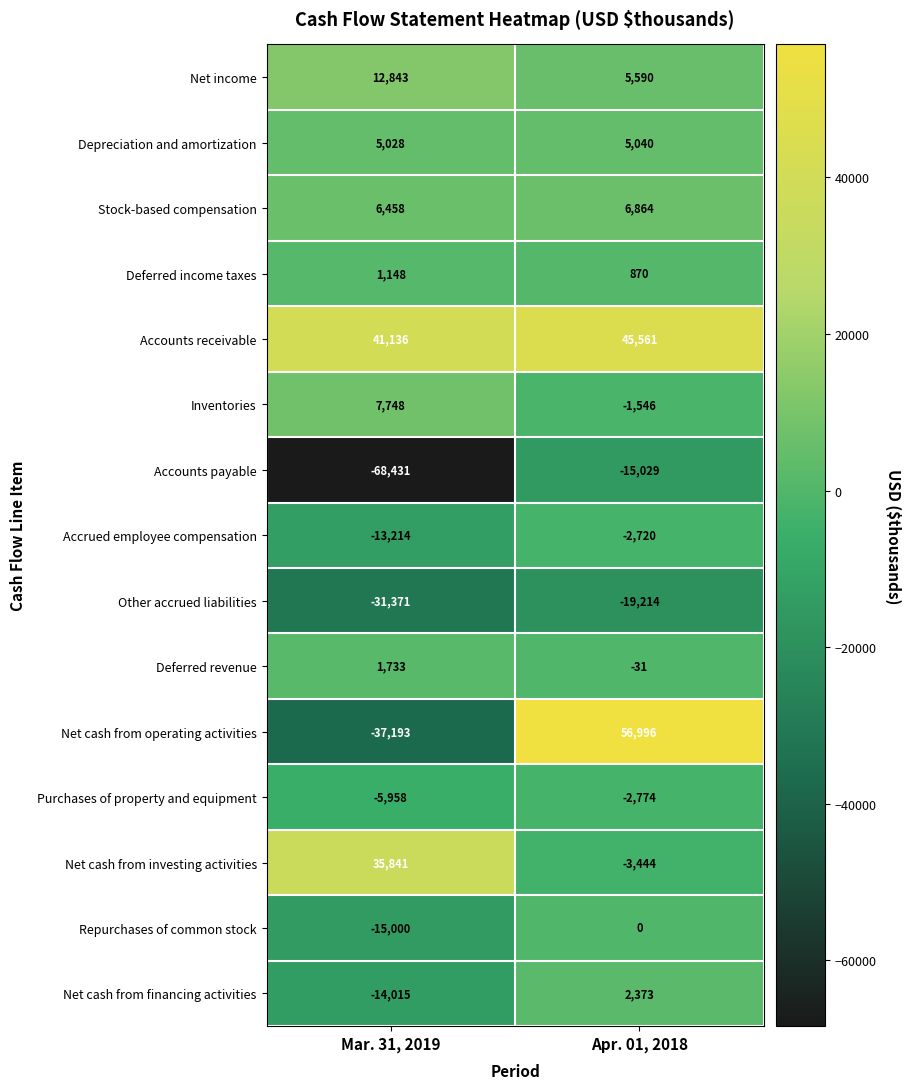

Reading right to left, what are all the values shown in this chart?

Net income: 5590	12843
Depreciation and amortization: 5040	5028
Stock-based compensation: 6864	6458
Deferred income taxes: 870	1148
Accounts receivable: 45561	41136
Inventories: -1546	7748
Accounts payable: -15029	-68431
Accrued employee compensation: -2720	-13214
Other accrued liabilities: -19214	-31371
Deferred revenue: -31	1733
Net cash from operating activities: 56996	-37193
Purchases of property and equipment: -2774	-5958
Net cash from investing activities: -3444	35841
Repurchases of common stock: 0	-15000
Net cash from financing activities: 2373	-14015